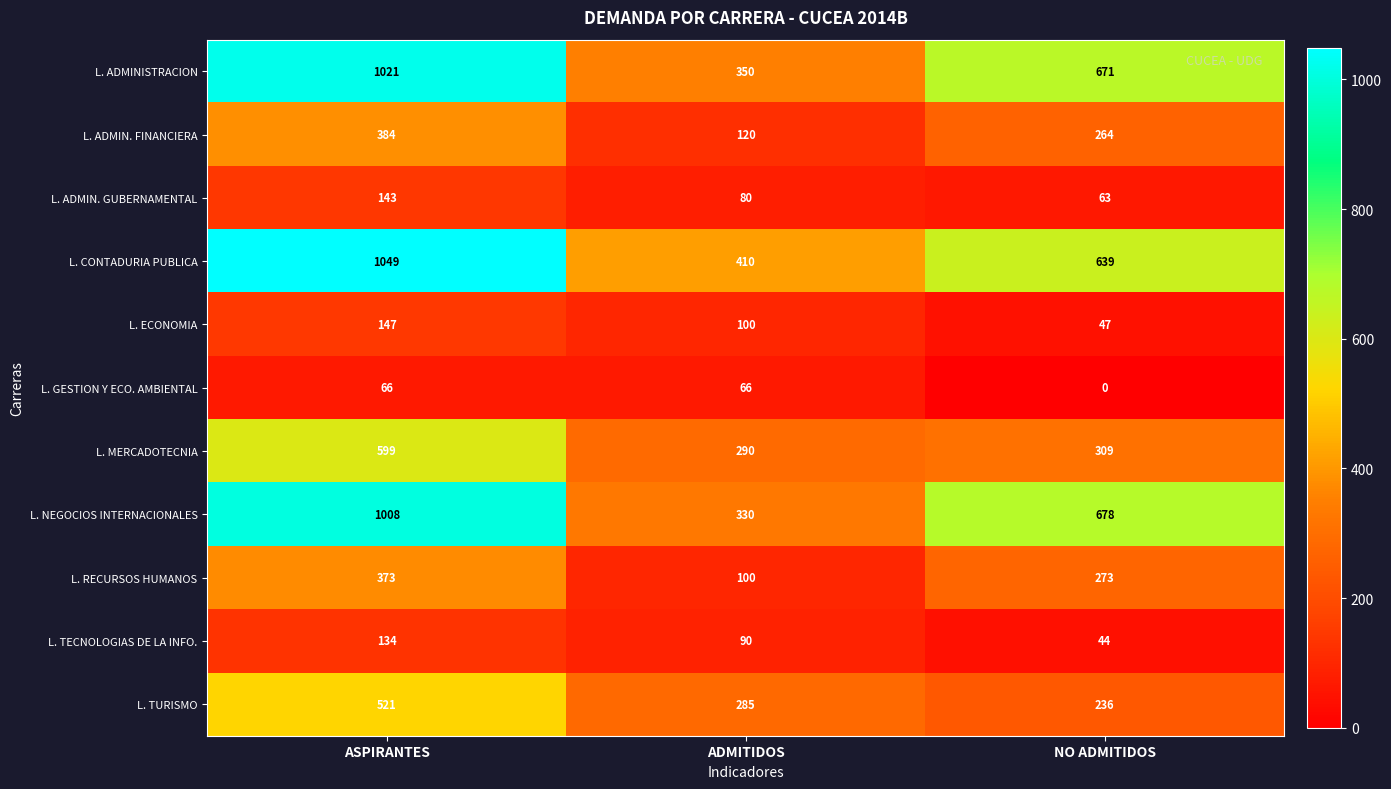

How many data points in L. ECONOMIA are less than 100?

1